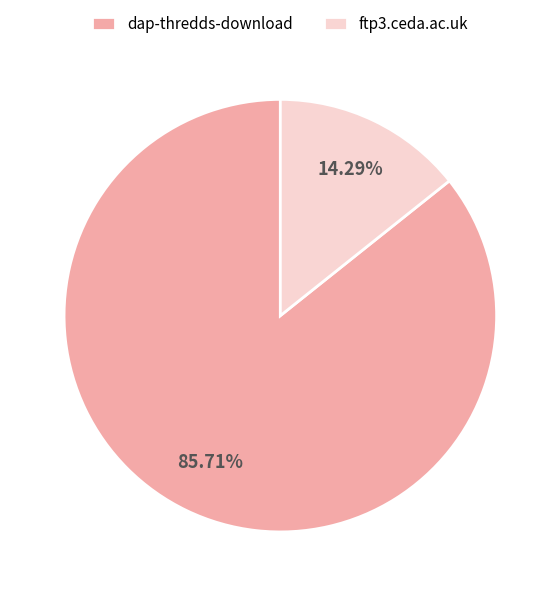

To the nearest percent, what is the average slice percentage?

50%